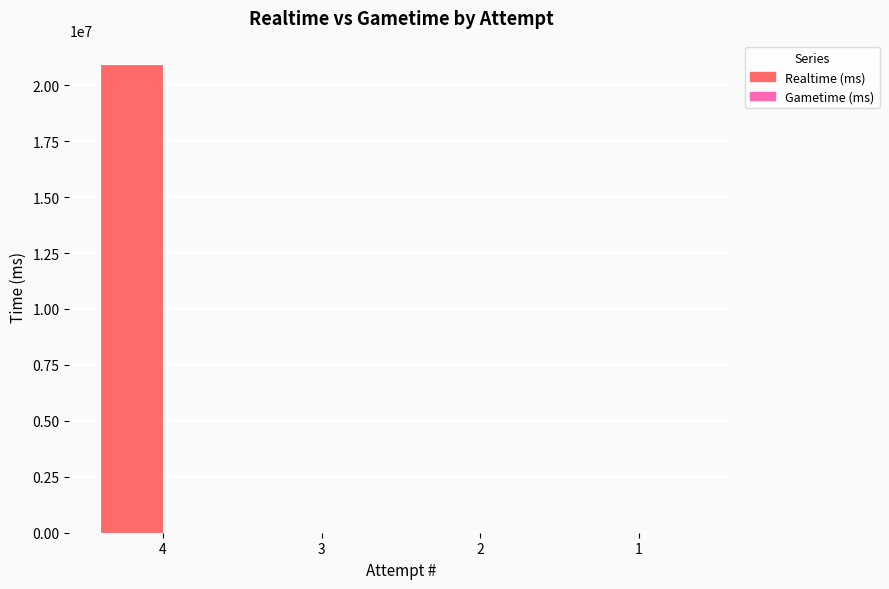

The value at 3 is 0. True or false?

True